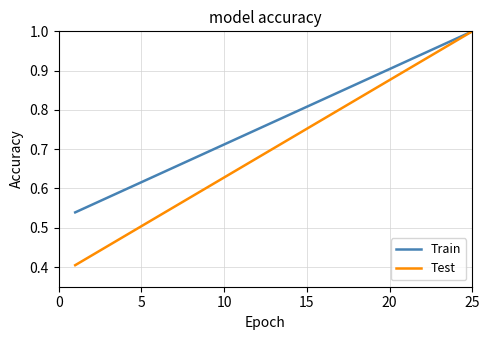

Which series has the largest range (max minus min)?

Test